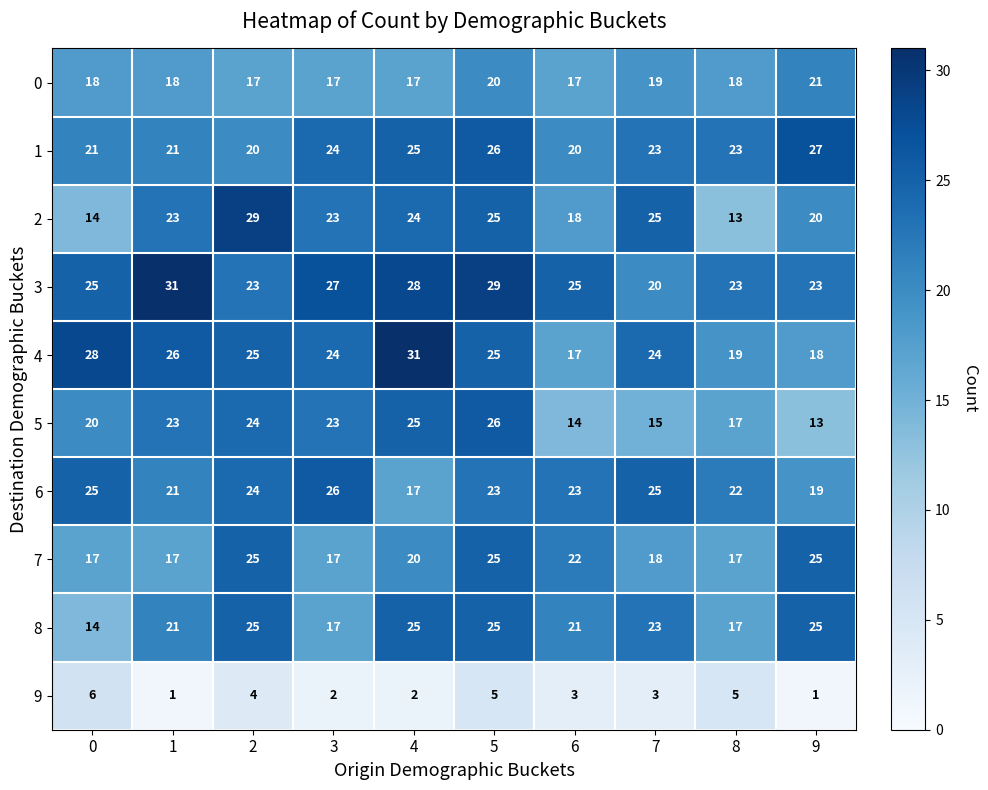

At which category is the sum across all series the highest?

5